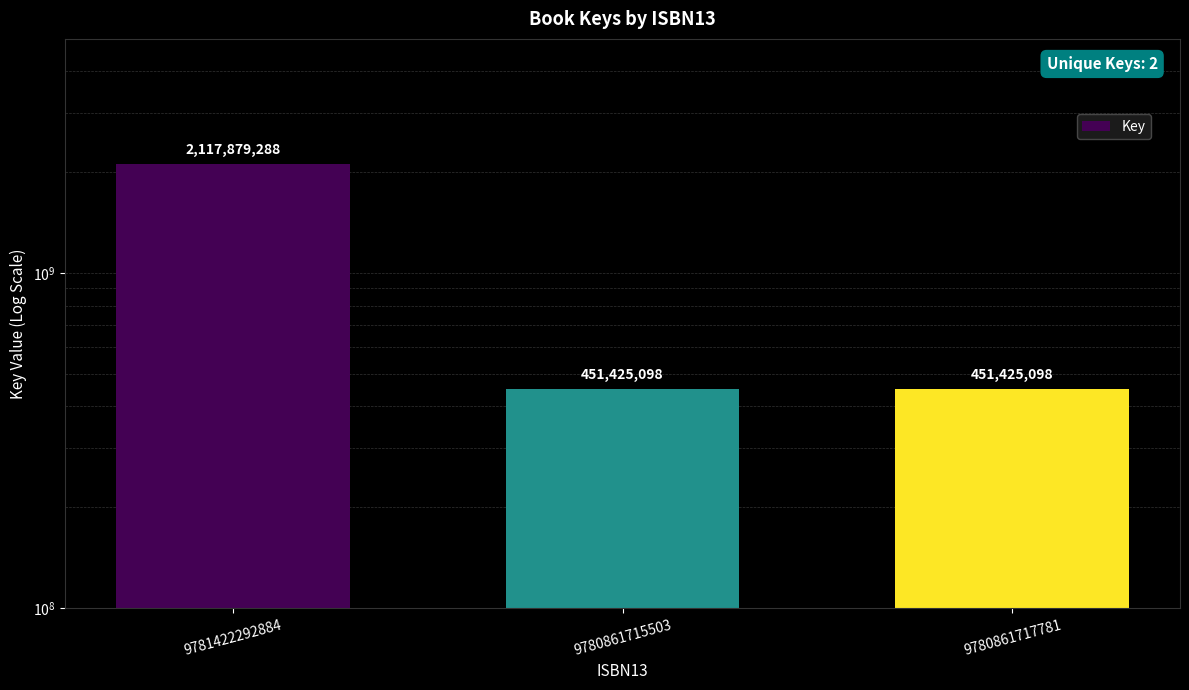

The chart shows a value of 3794910352 at 9781422292884. True or false?

False